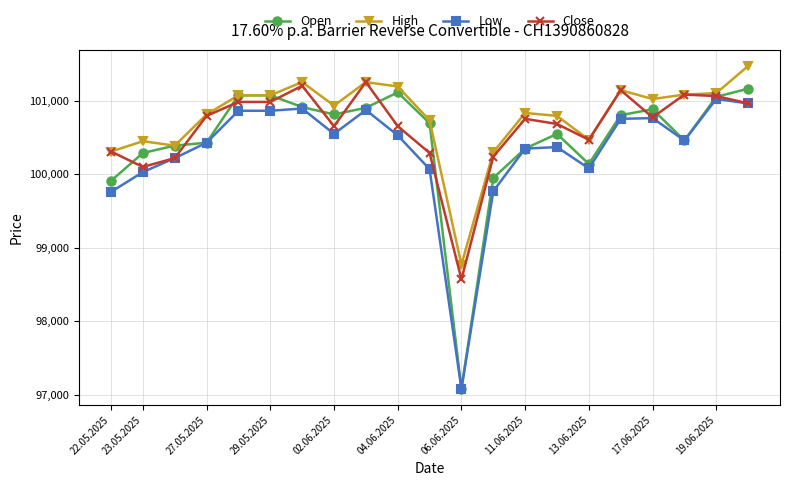

What is the smallest value displayed?

97080